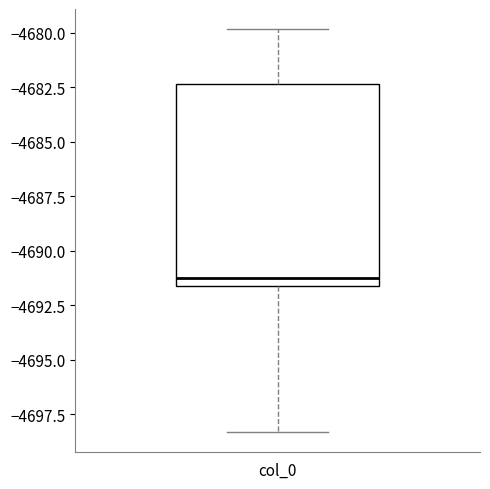

Read this box plot against the y-axis: the position of the median line, the range covered by the box, and the ends of both whiskers. The values are not printed on the chart, so give them approximately, as read against the axis.

median -4691.5 (just above the box's lower edge), box -4691.5 to -4682.5, whiskers -4698.5 to -4680.0